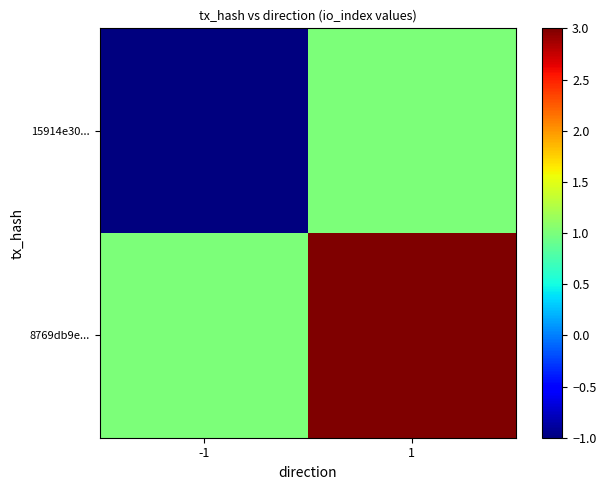

Between -1 and 1, which is larger?

1